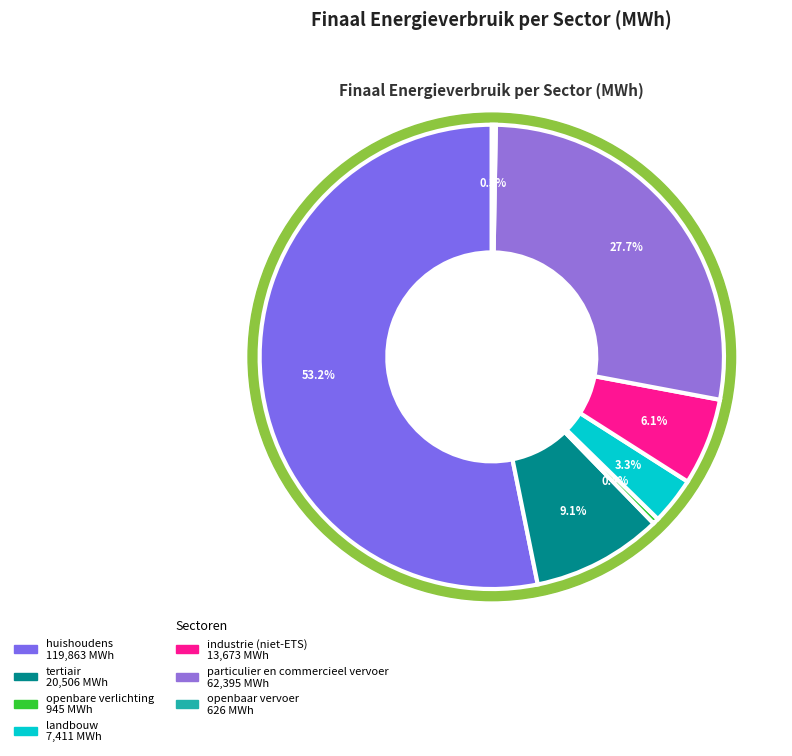

Rank the categories by value from lowest to highest.

openbaar vervoer, openbare verlichting, landbouw, industrie (niet-ETS), tertiair, particulier en commercieel vervoer, huishoudens